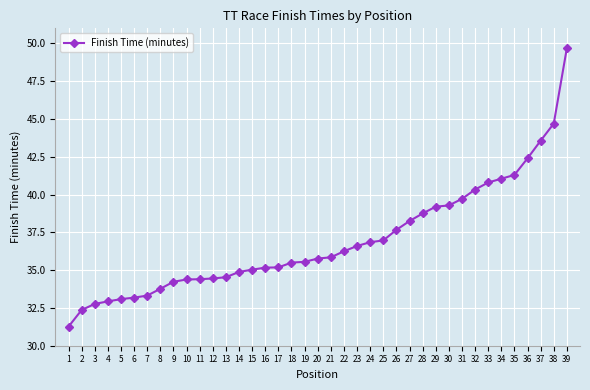

What value does the data have at 7?

33.3